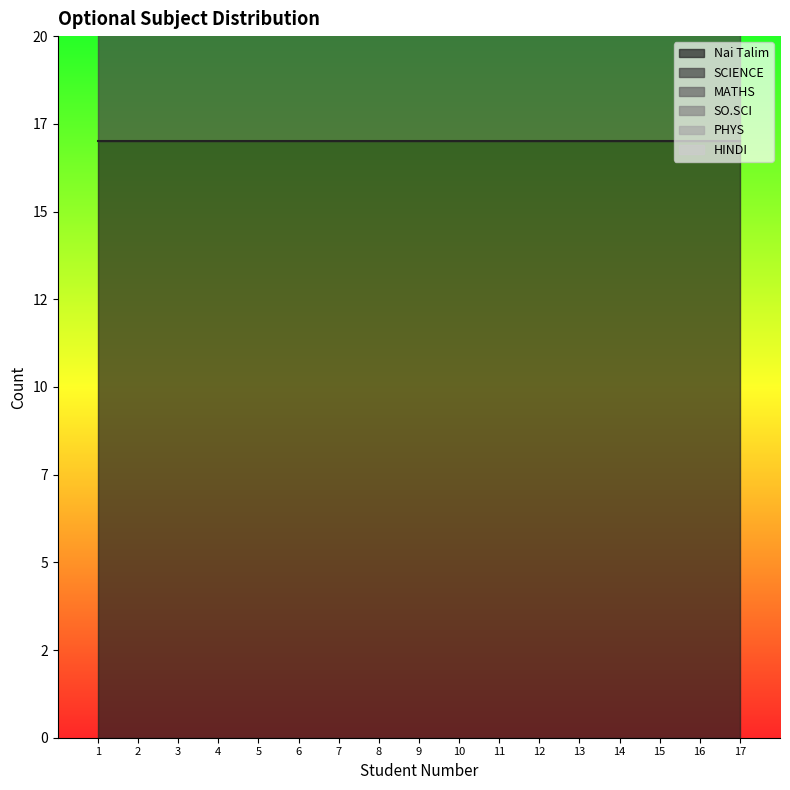

What is the sum of the PHYS values at 13 and 4?

2